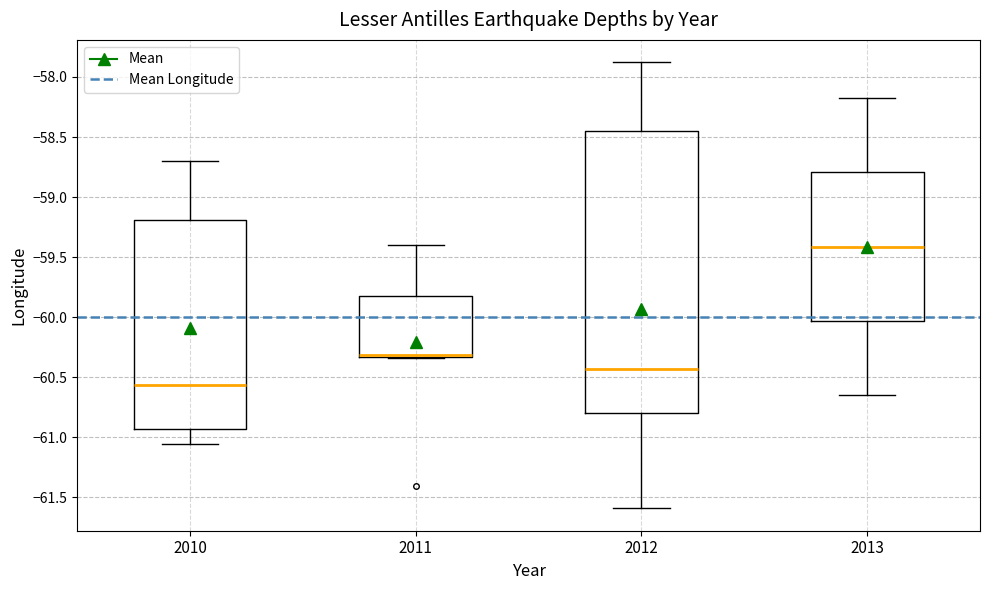

Which box has the highest median line?

2013